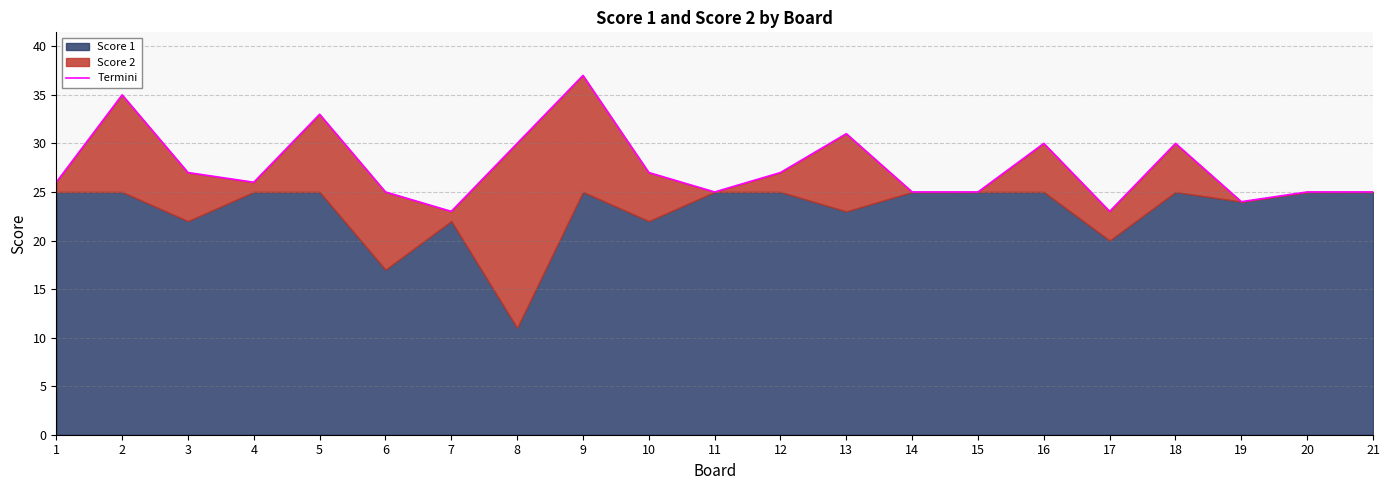

The value at 11 is 25. True or false?

True